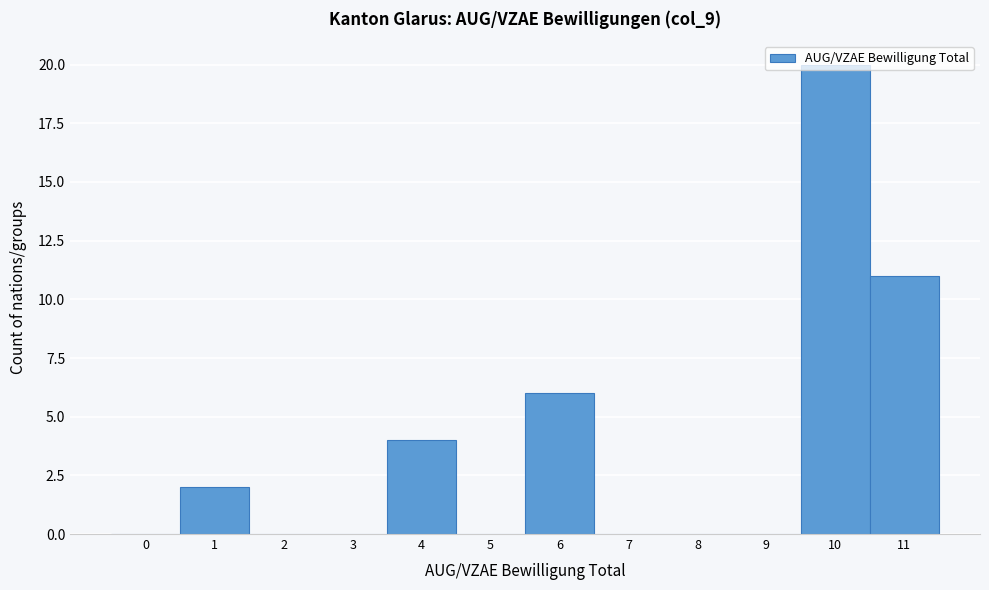

Between 3 and 10, which is larger?

10